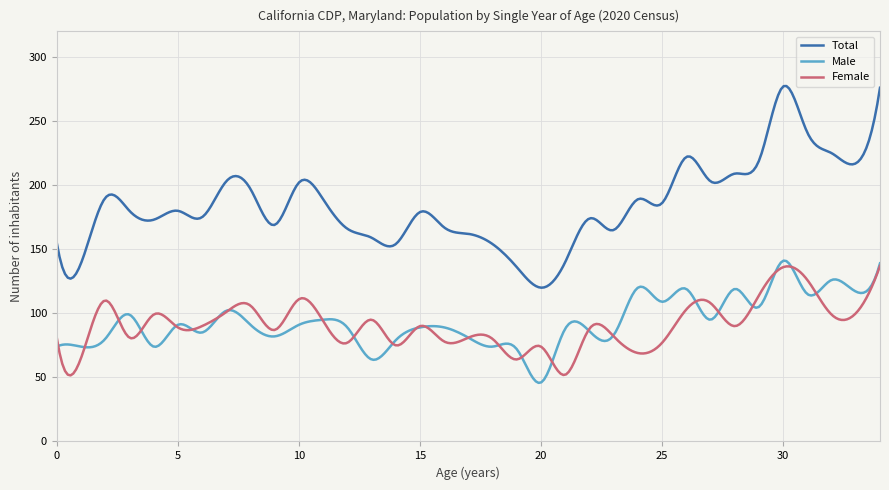

True or false: Female and Total cross at least once.

False